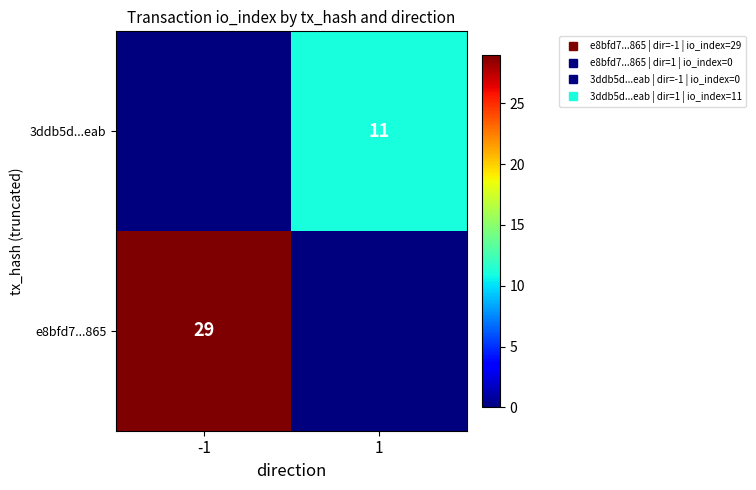

True or false: e8bfd7...865 has a value of 29 at -1.

True